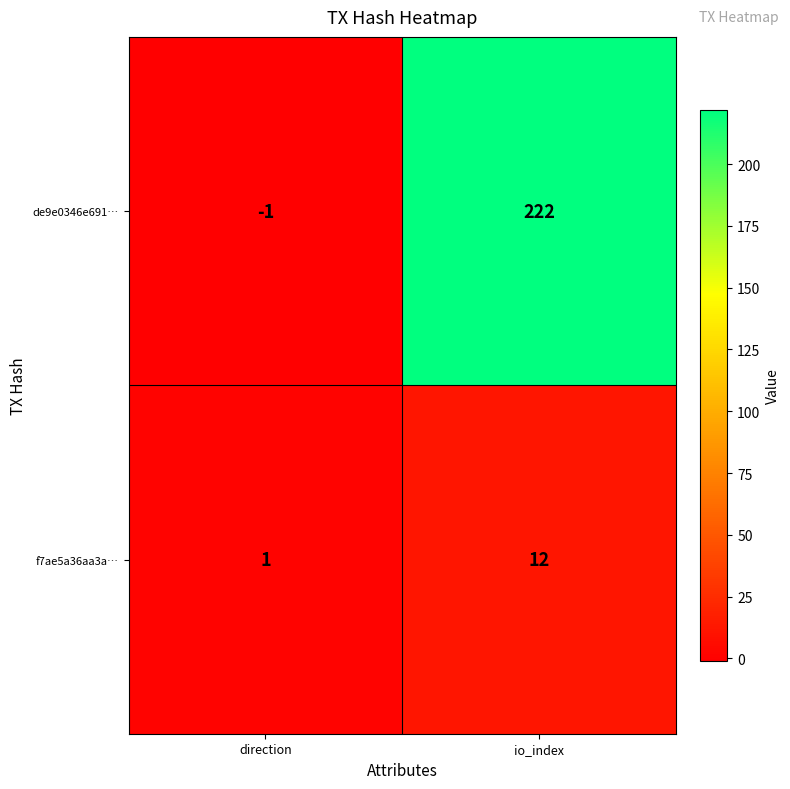

List the series in order of their overall mean, lowest first.

f7ae5a36aa3a…, de9e0346e691…